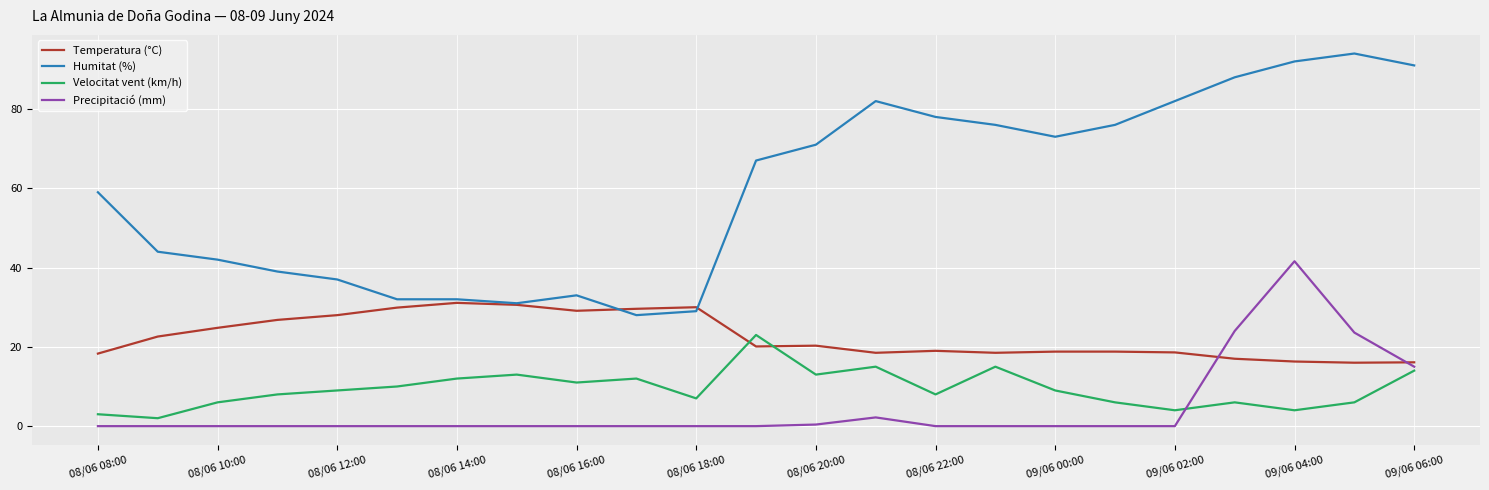

Which series has the largest range (max minus min)?

Humitat (%)